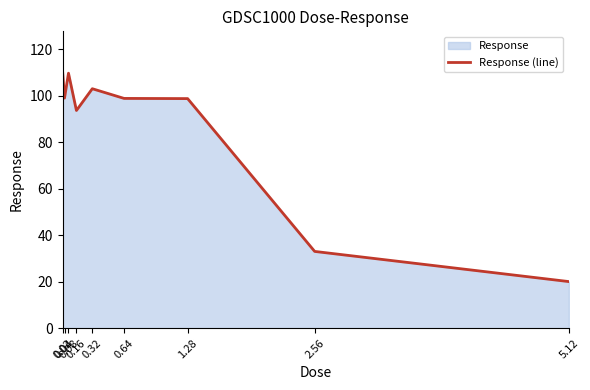

Reading right to left, transcribe all the data shown in this chart.

5.12=20.1	2.56=33.0	1.28=98.7	0.64=98.8	0.32=102.9	0.16=93.6	0.08=109.6	0.04=98.9	0.02=111.0